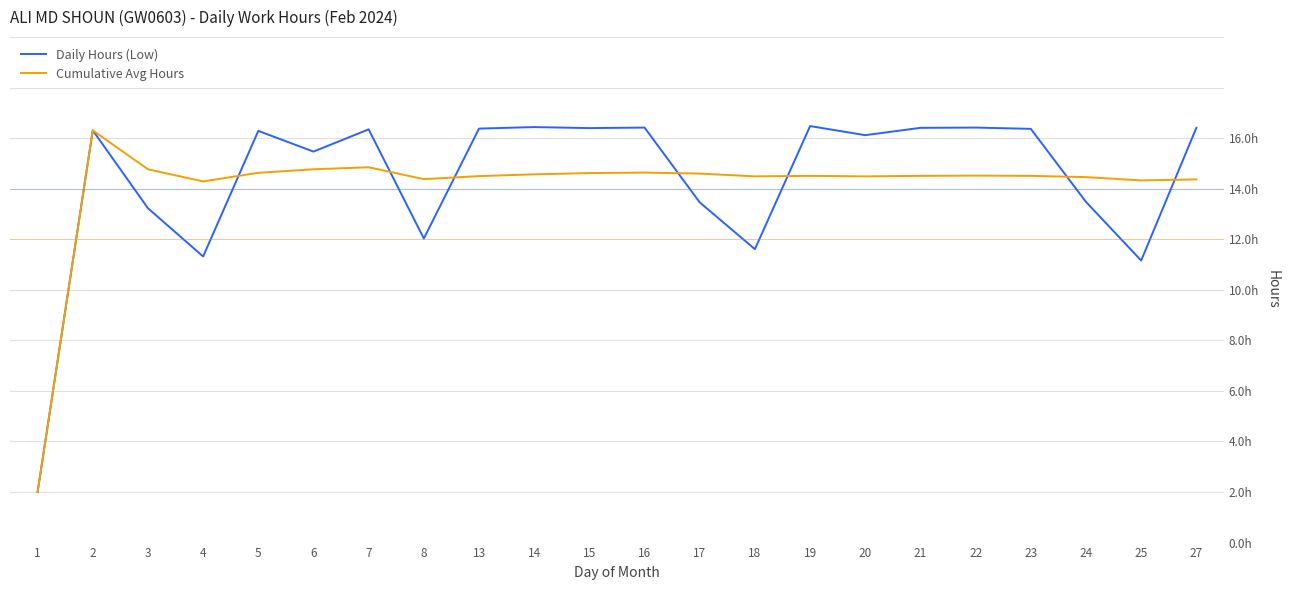

What are all the series names shown in the legend?

Daily Hours (Low), Cumulative Avg Hours